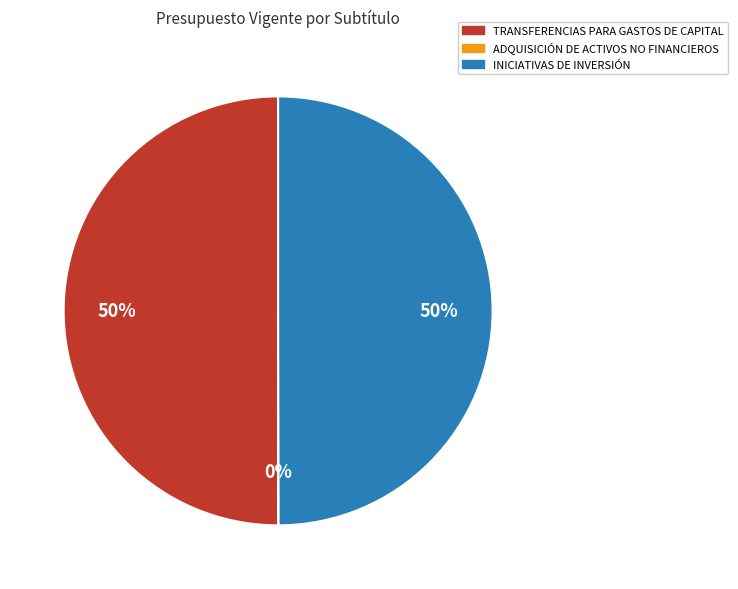

To the nearest percent, what is the difference between the largest and smallest slice percentages?

50%